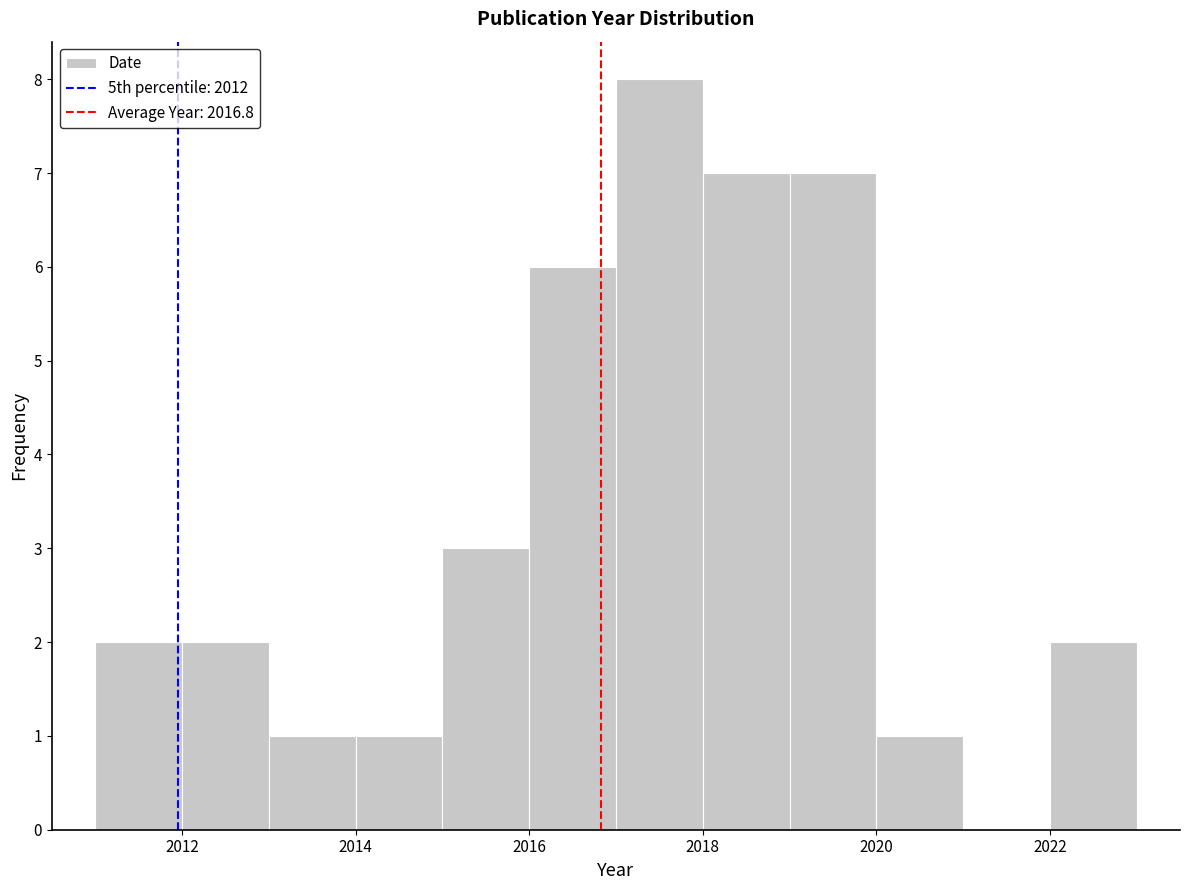

How tall is the bar that spans 2019 to 2020 on the x-axis? The values are not printed on the chart, so give them approximately, as read against the axis.

7